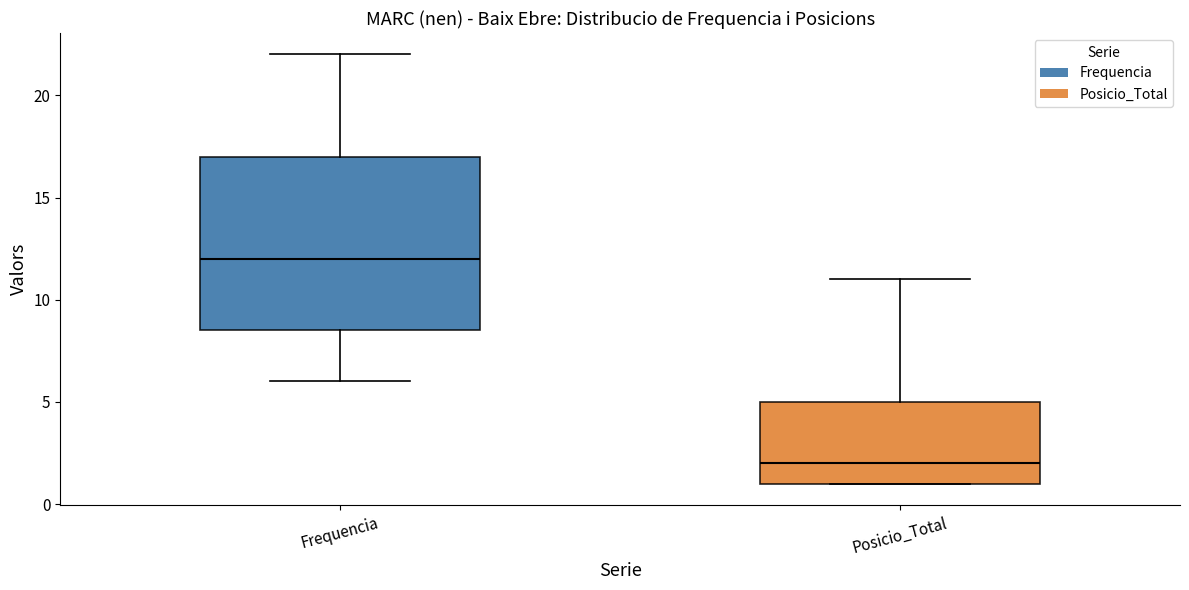

Where does the lower whisker of the box for Frequencia end on the y-axis? The values are not printed on the chart, so give them approximately, as read against the axis.

6.0